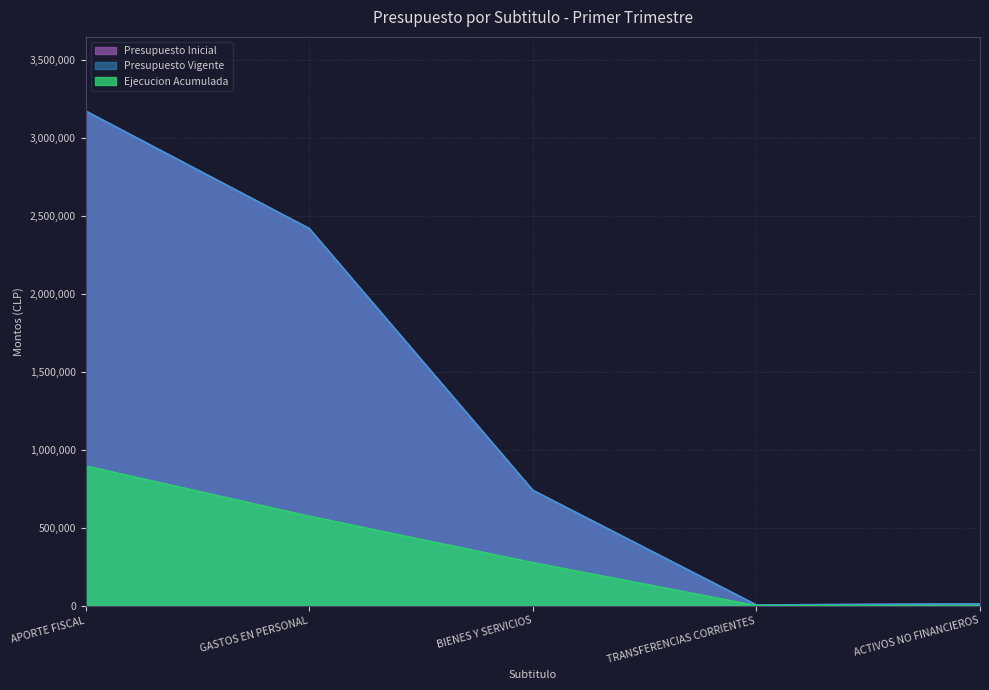

What are all the series names shown in the legend?

Presupuesto Inicial, Presupuesto Vigente, Ejecucion Acumulada